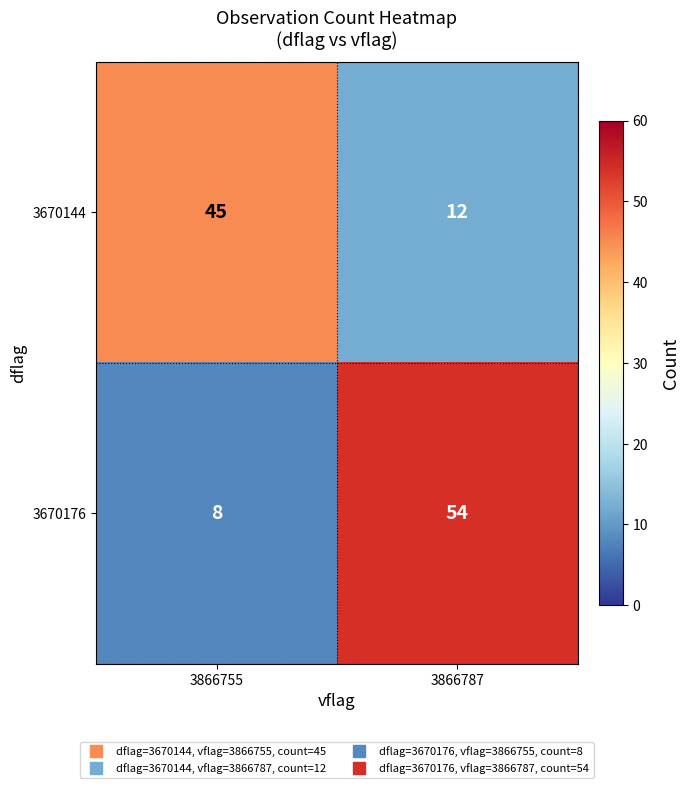

What is the sum of the 3670176 values at 3866787 and 3866755?

62